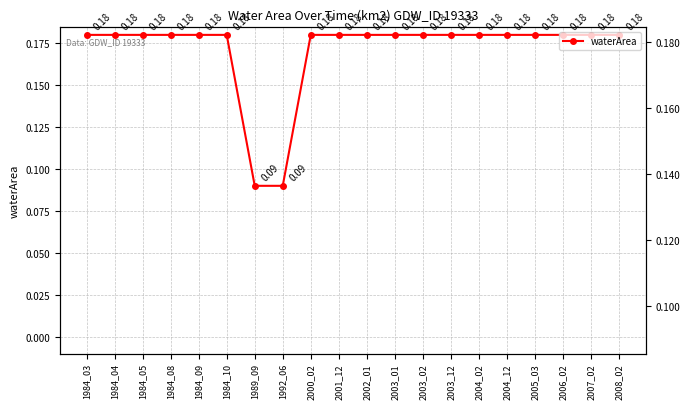

Reading left to right, what are all the values shown in this chart?

1984_03=0.2	1984_04=0.2	1984_05=0.2	1984_08=0.2	1984_09=0.2	1984_10=0.2	1989_09=0.1	1992_06=0.1	2000_02=0.2	2001_12=0.2	2002_01=0.2	2003_01=0.2	2003_02=0.2	2003_12=0.2	2004_02=0.2	2004_12=0.2	2005_03=0.2	2006_02=0.2	2007_02=0.2	2008_02=0.2